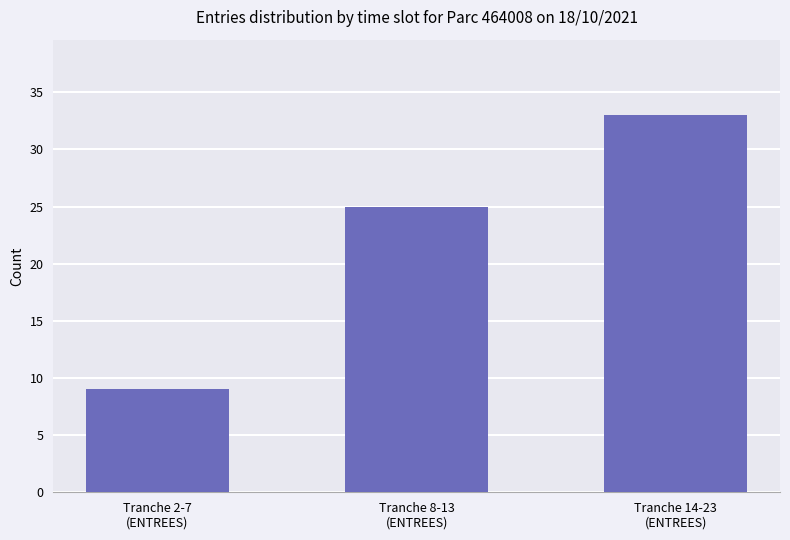

Which label corresponds to the smallest value in the chart?

Tranche 2-7
(ENTREES)